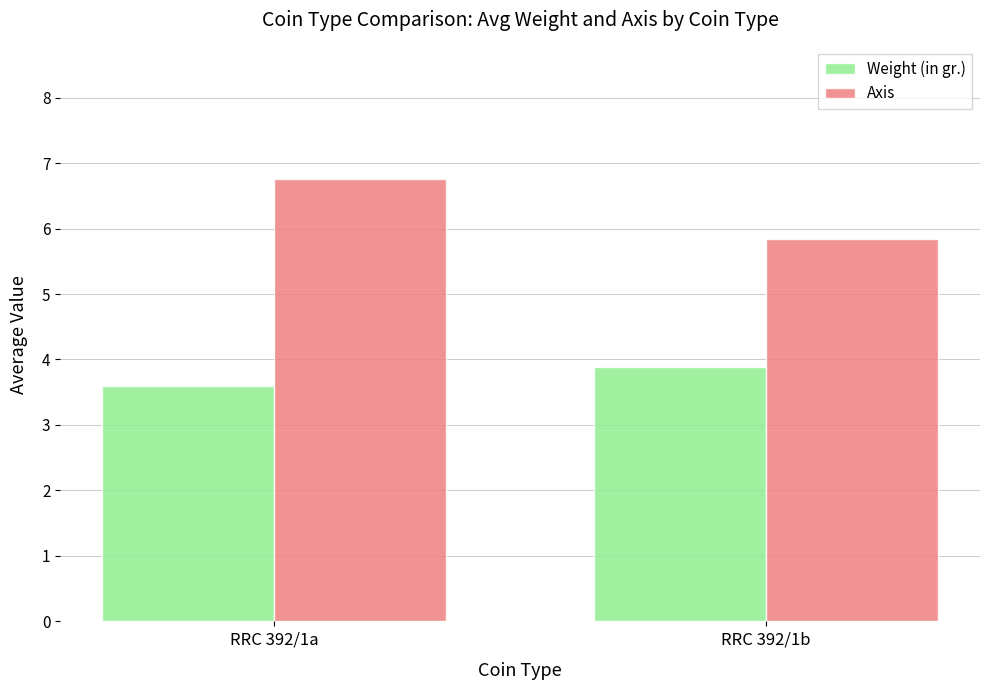

Which series changed the most between RRC 392/1a and RRC 392/1b?

Axis